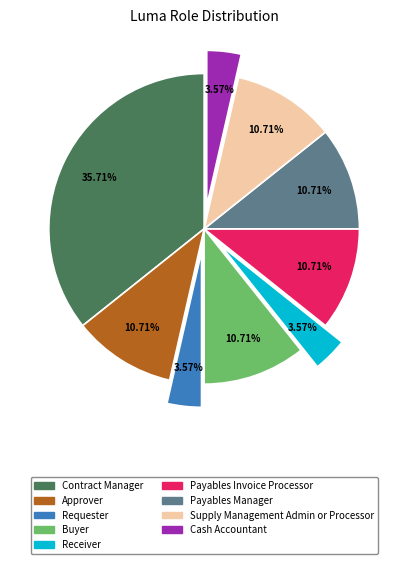

How many segments does this pie chart have?

9